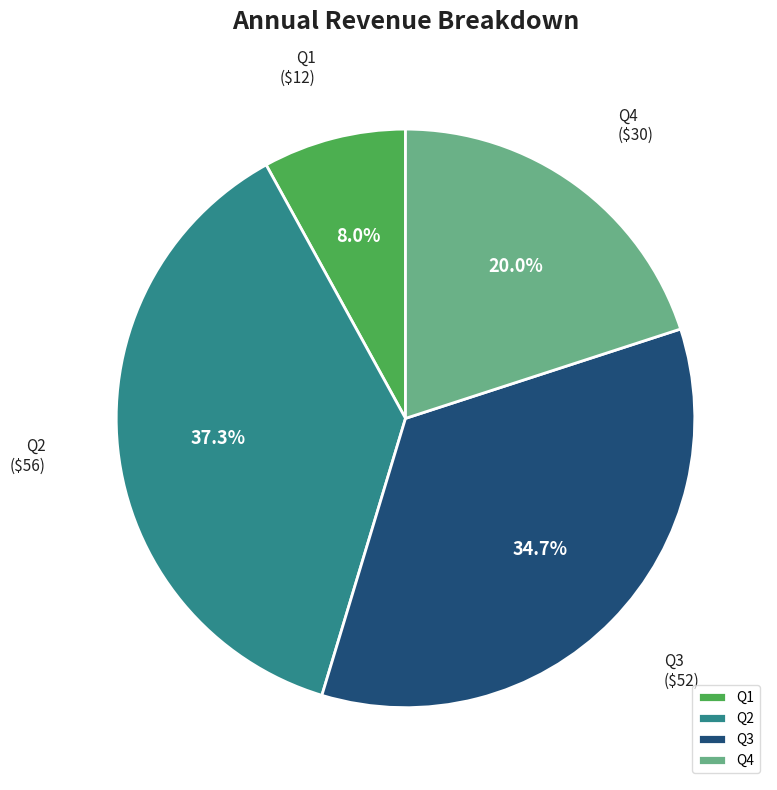

Which slice is the smallest?

Q1